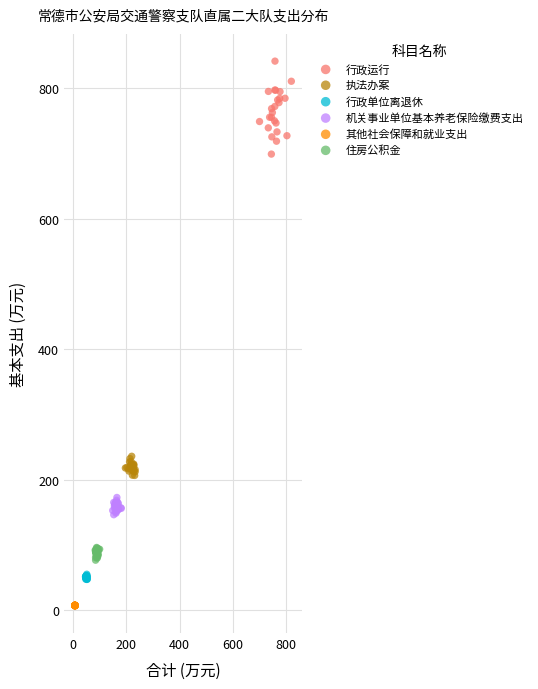

Which series has the widest spread of Y values?

行政运行